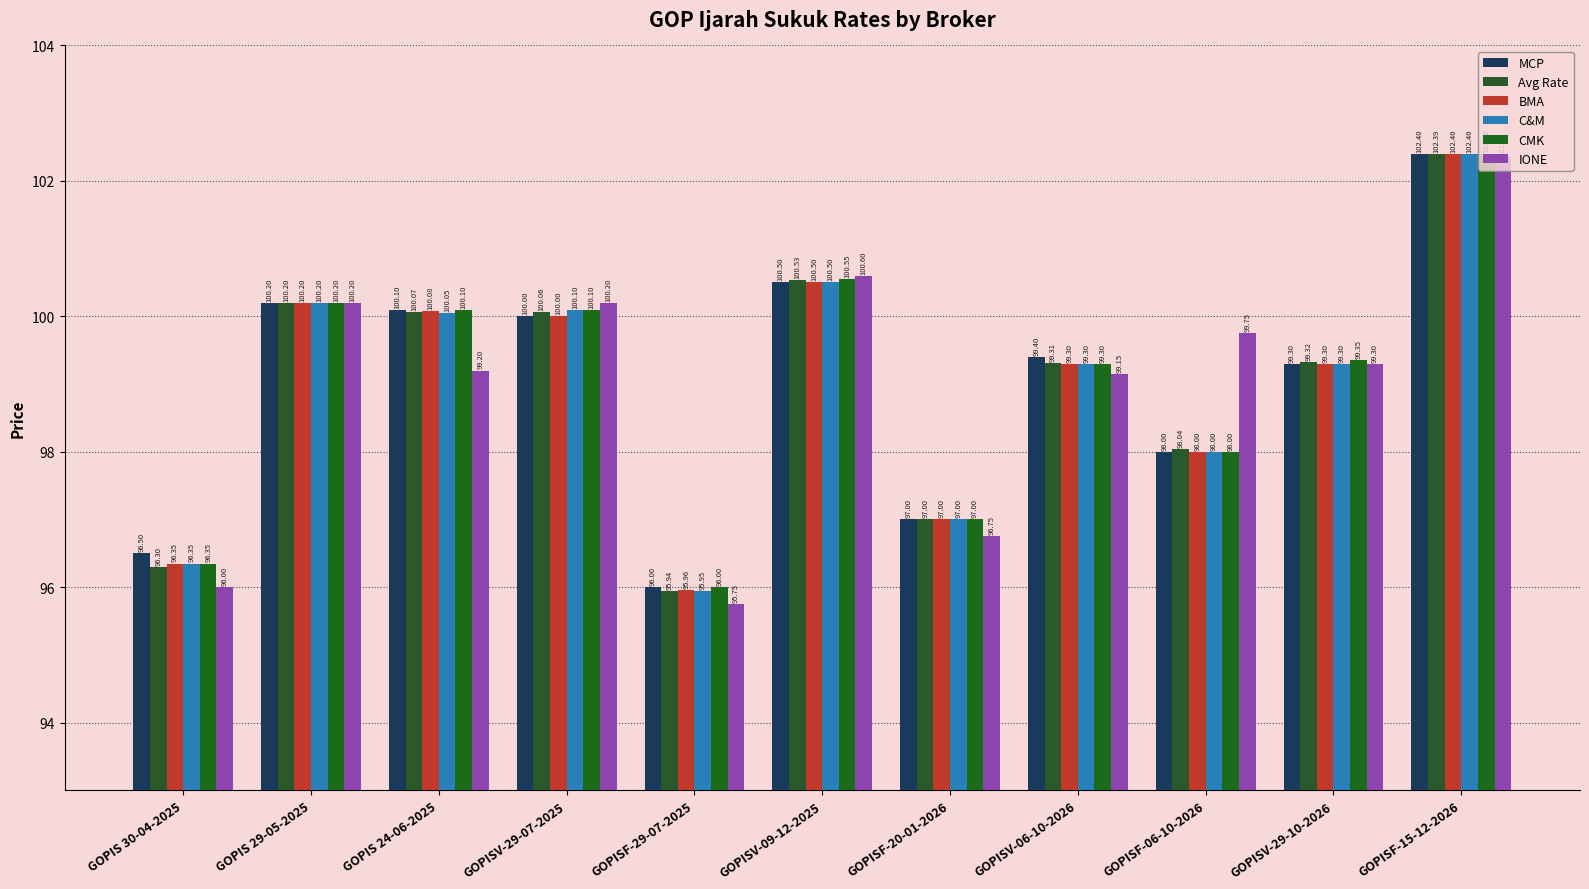

What is the highest value of the C&M series?

102.4